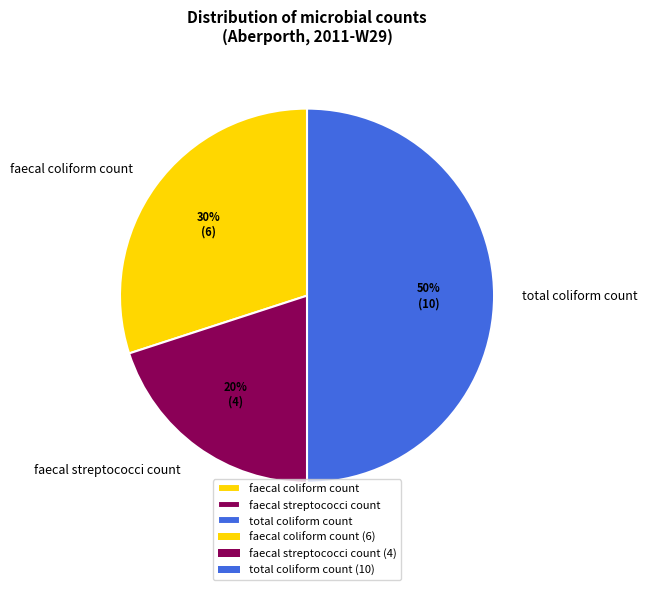

What is the largest slice in the pie chart?

total coliform count